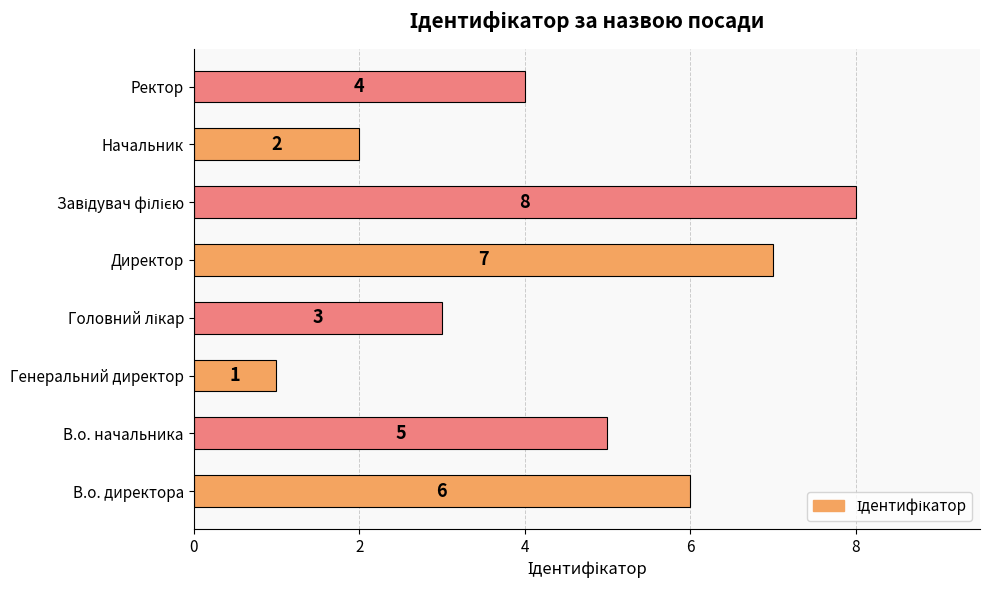

How many values are between 3 and 7?

5